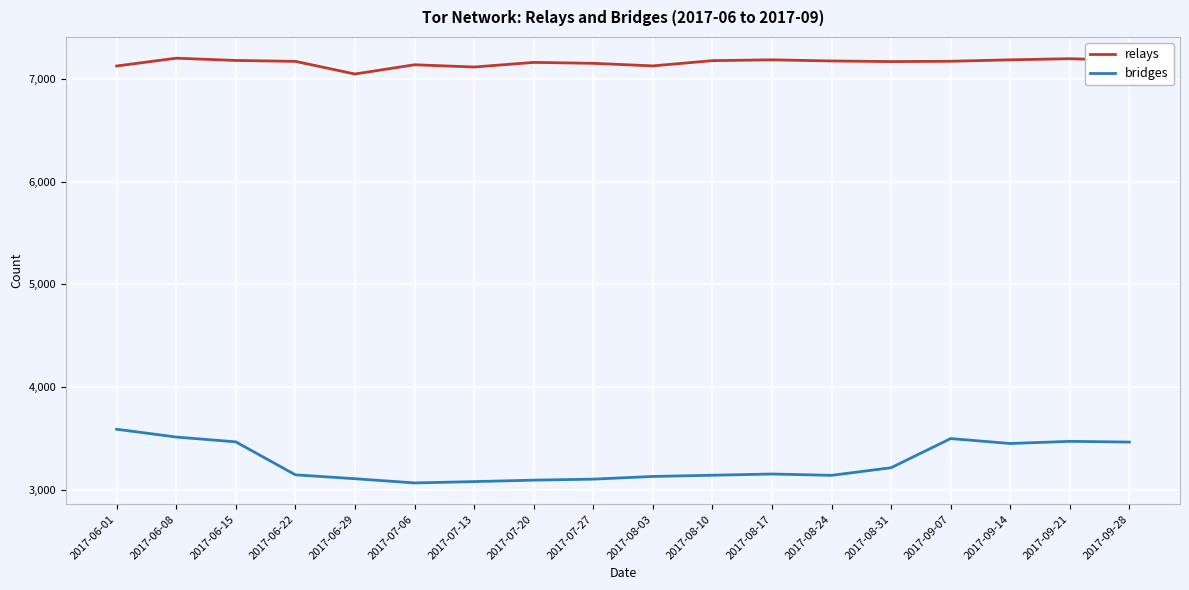

True or false: relays and bridges intersect in this chart.

False